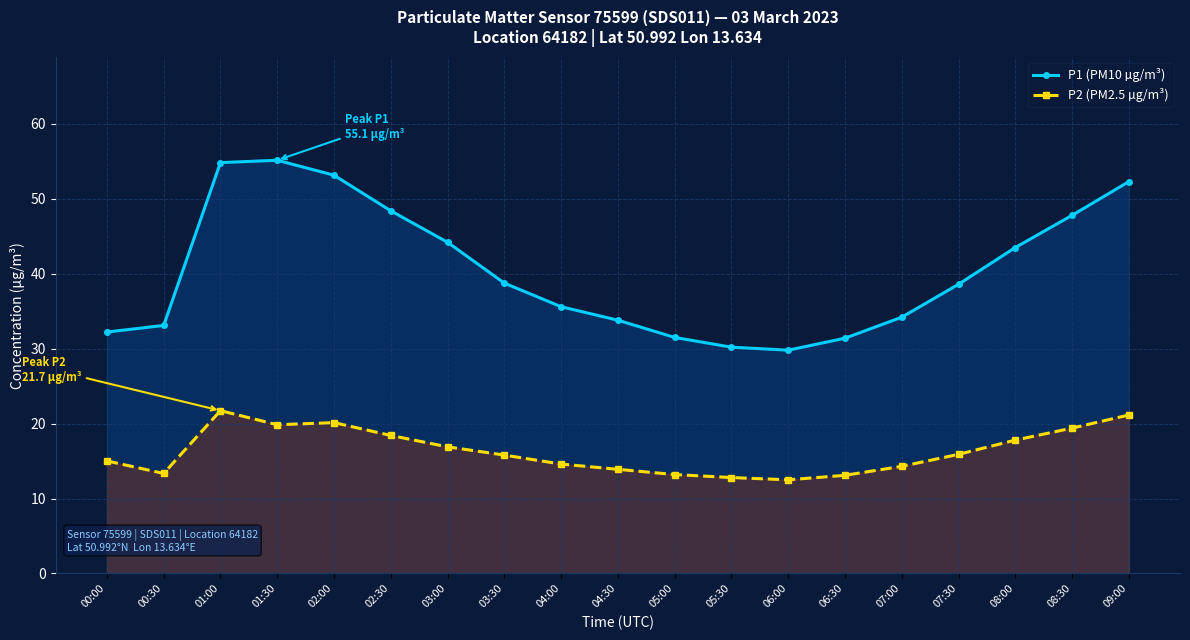

At 02:00, list the series in order from largest to smallest.

P1 (PM10 µg/m³), P2 (PM2.5 µg/m³)